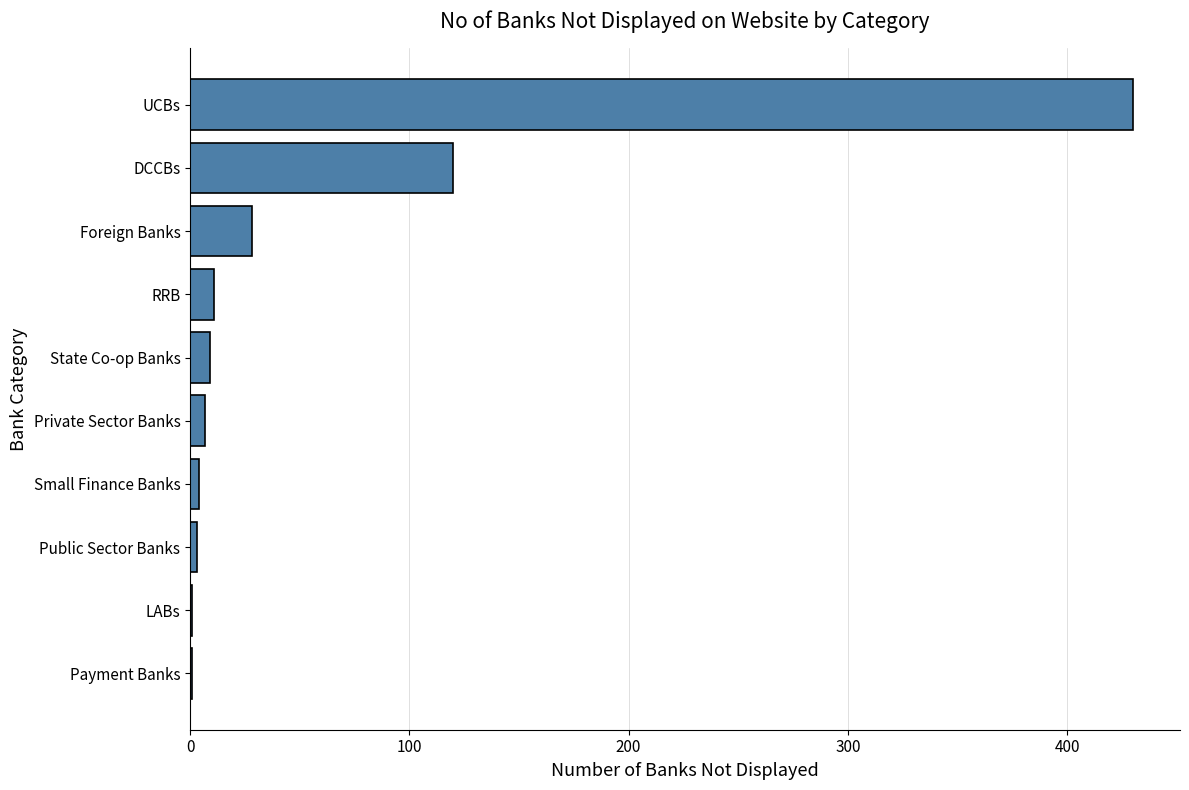

What is the average value?

61